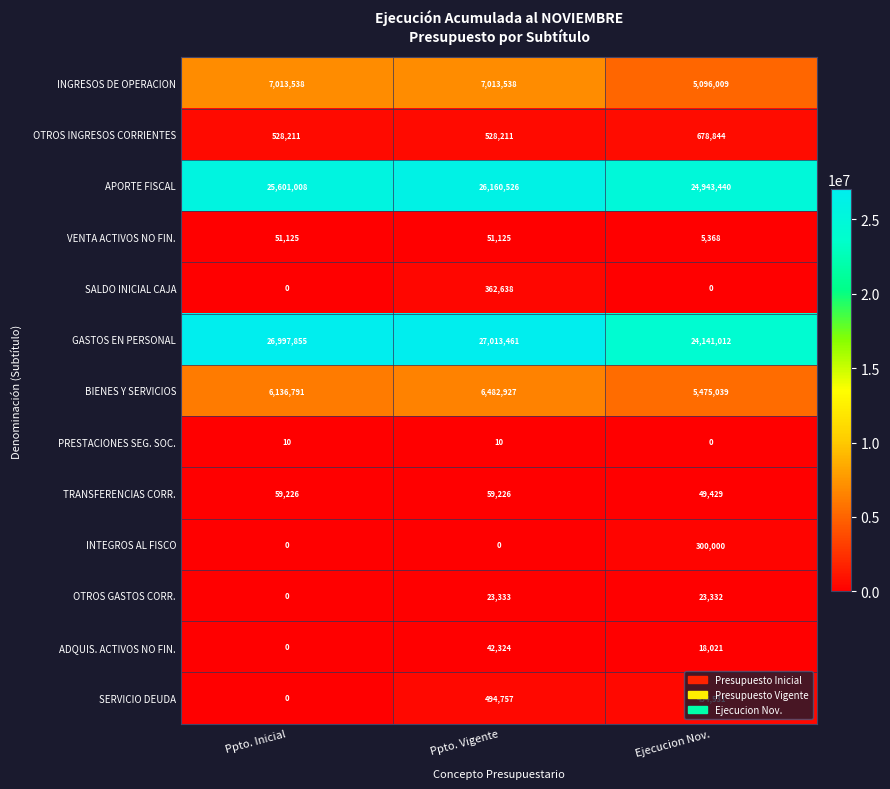

Which series has the widest spread of values?

GASTOS EN PERSONAL